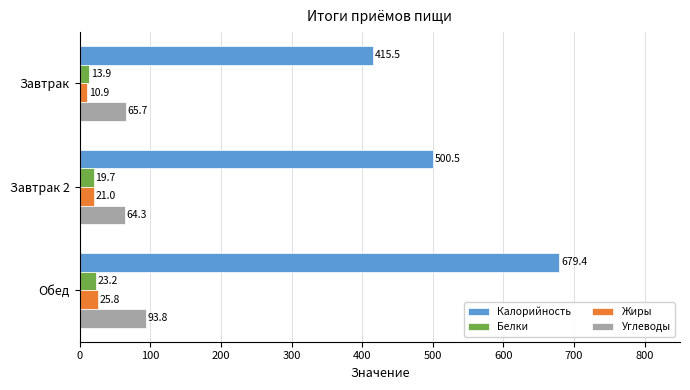

At which category is the sum across all series the highest?

Обед